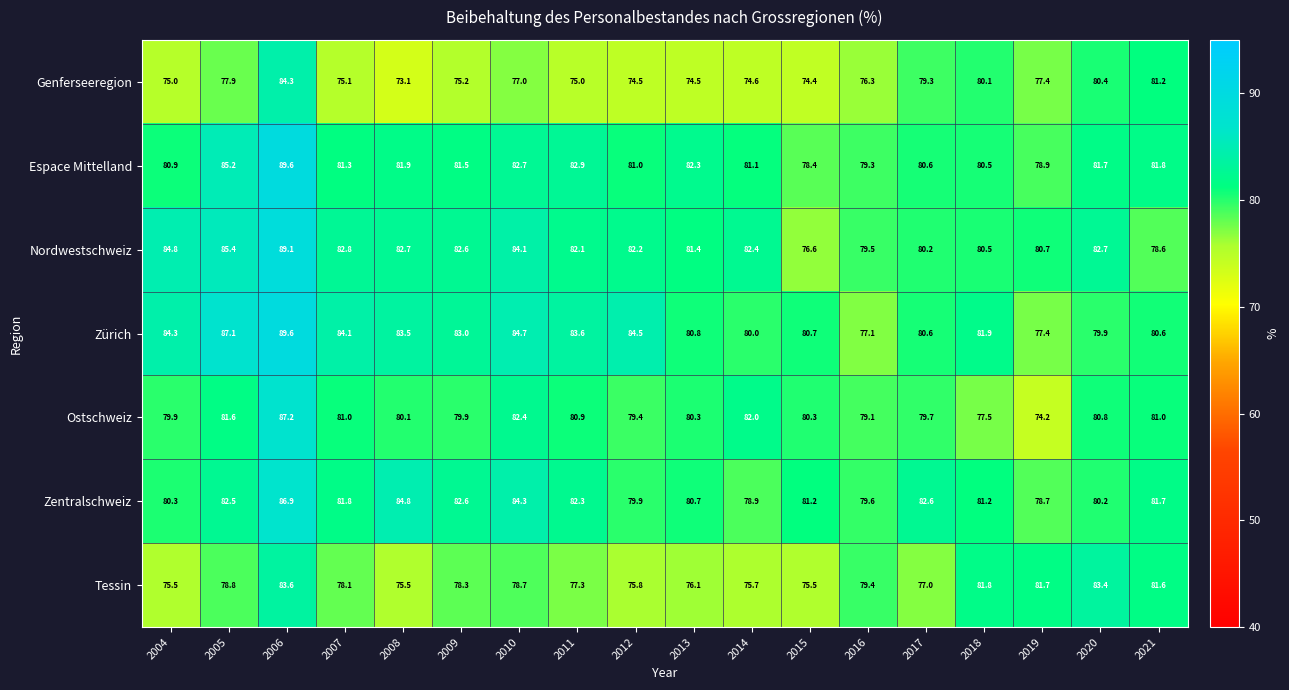

What is the approximate value of Espace Mittelland at 2012?

81.0